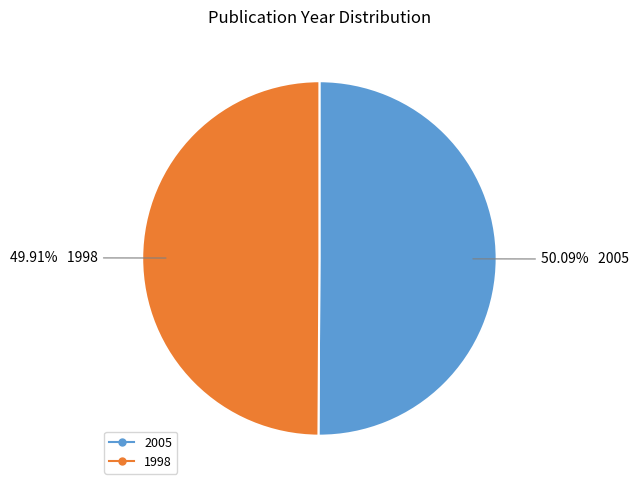

Is the sum of 1998 and 2005 greater than half?

Yes